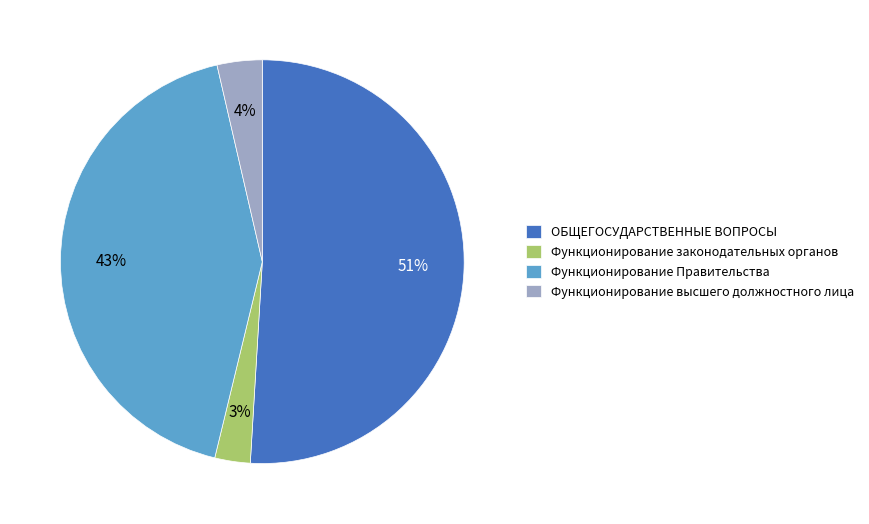

To the nearest percent, what is the difference between the largest and smallest slice percentages?

48%